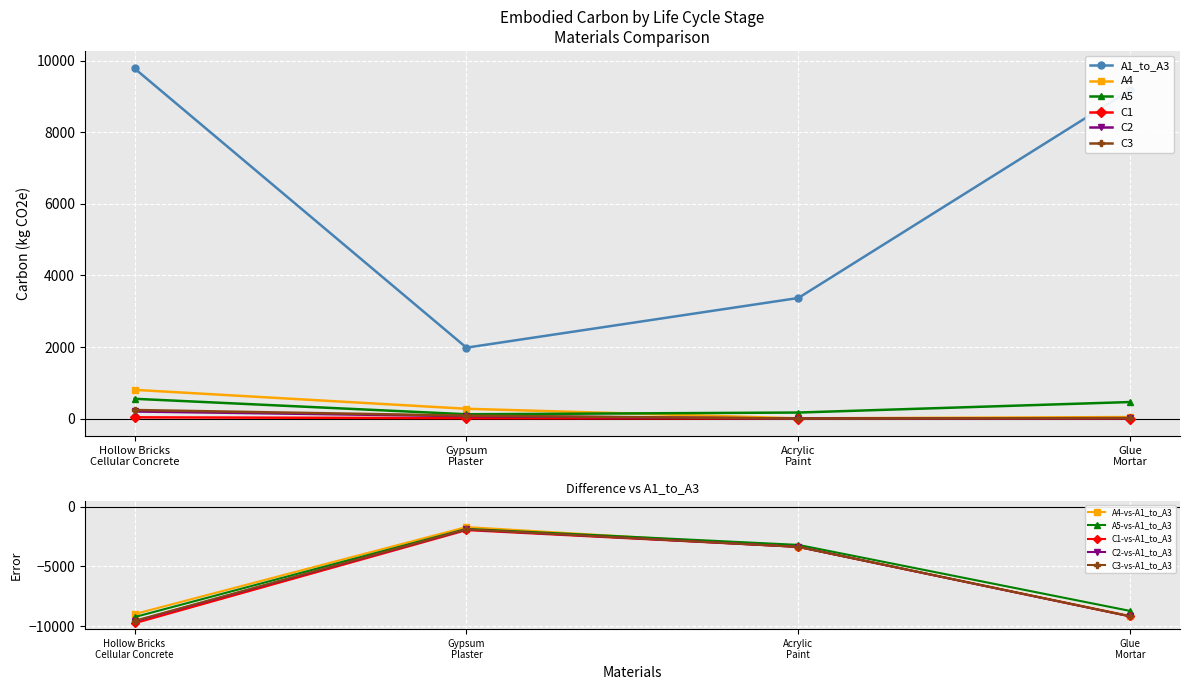

True or false: A1_to_A3 and C1 cross at least once.

False